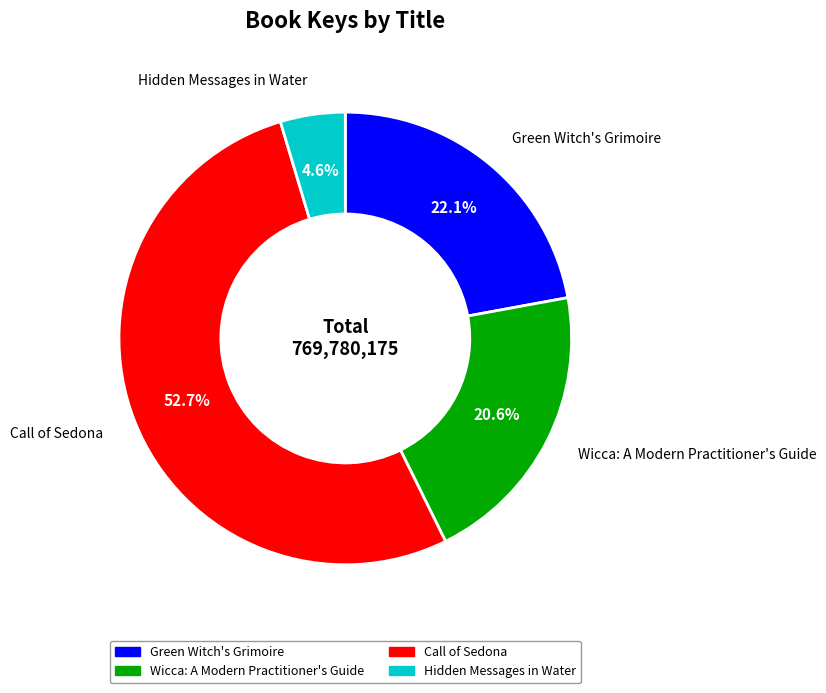

What percentage is the Green Witch's Grimoire slice, to the nearest percent?

22%